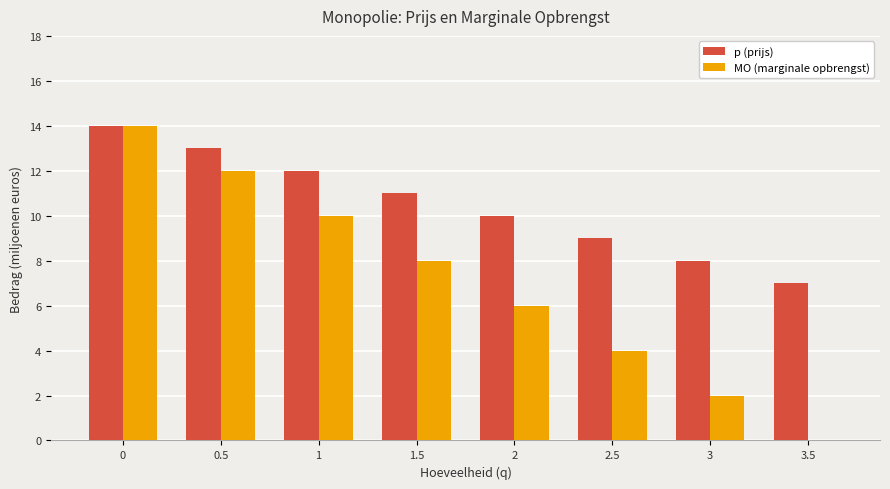

How many p (prijs) values are between 9 and 13?

5